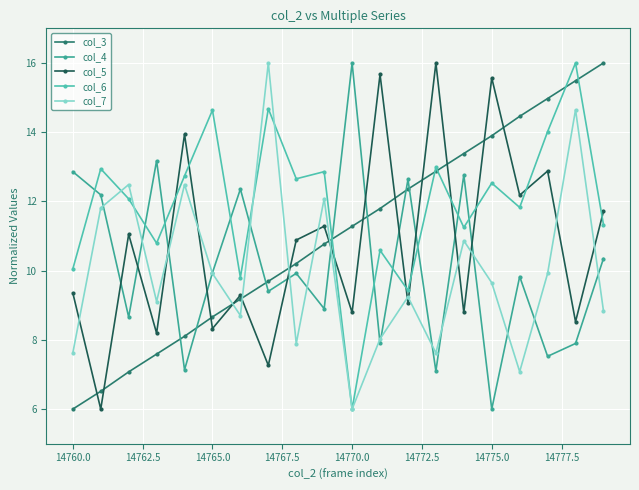

Which series ends up on top after the final intersection of col_6 and col_5?

col_5